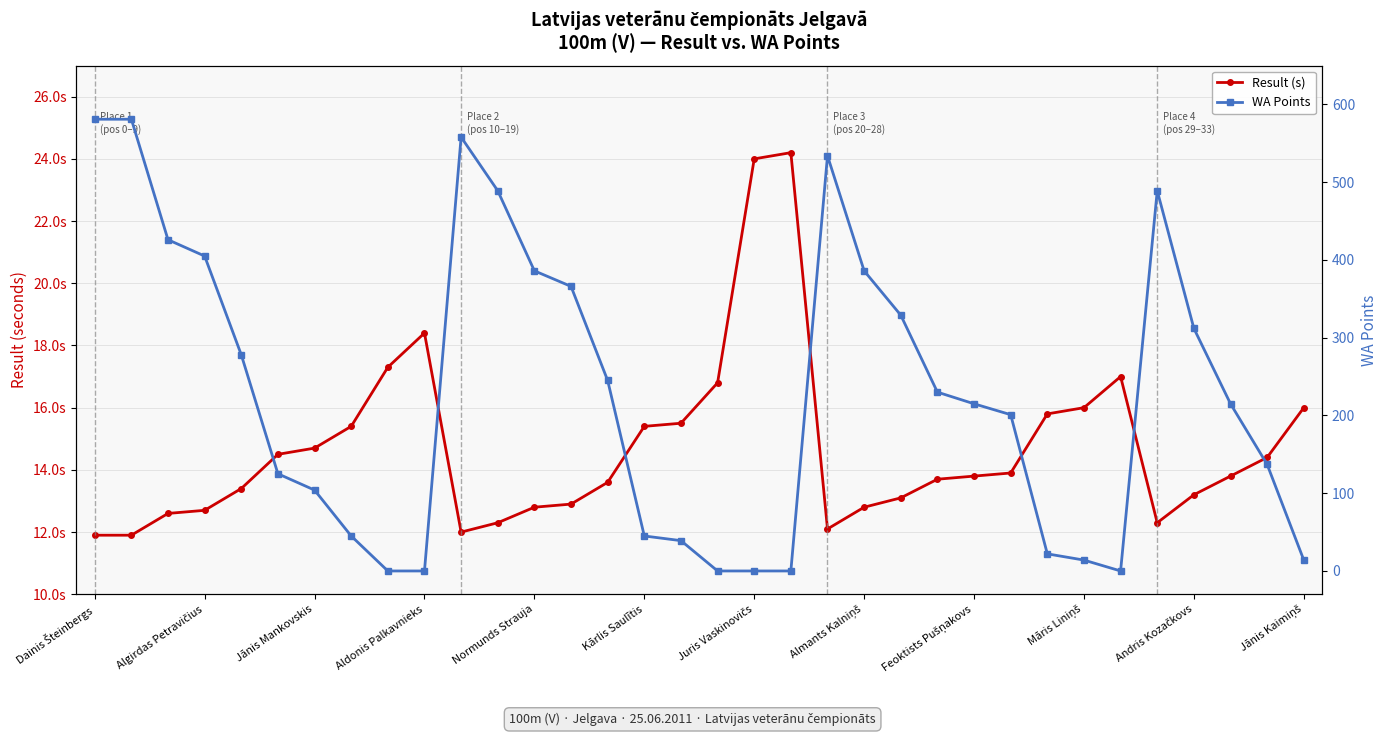

Which series has the largest total across all categories?

WA Points